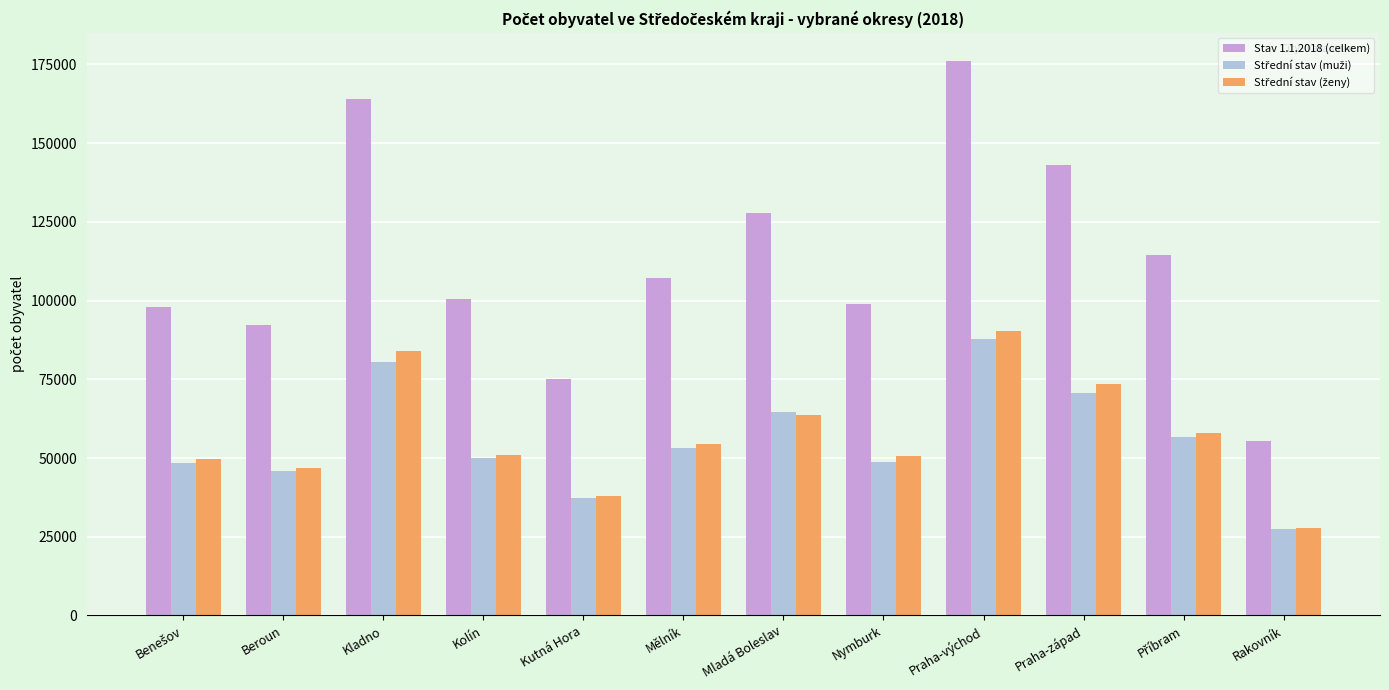

What is the sum of all Stav 1.1.2018 (celkem) values?

1352795